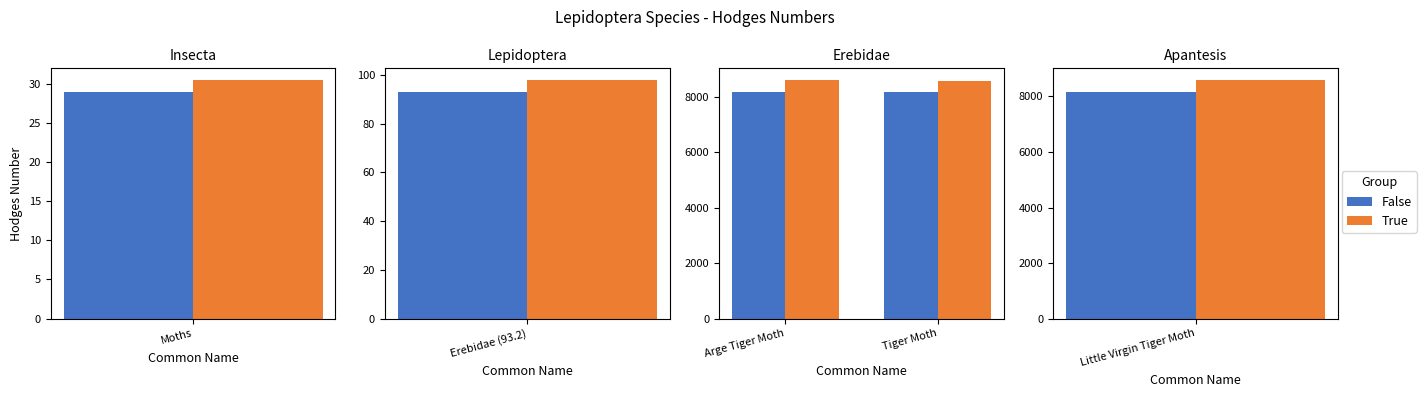

Which series has the largest range (max minus min)?

True